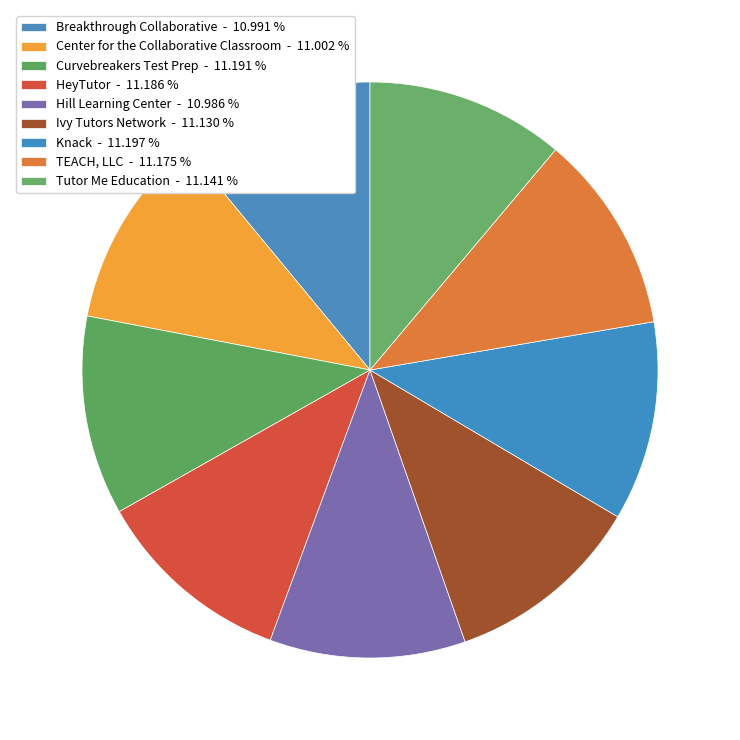

How many slices are in this pie chart?

9